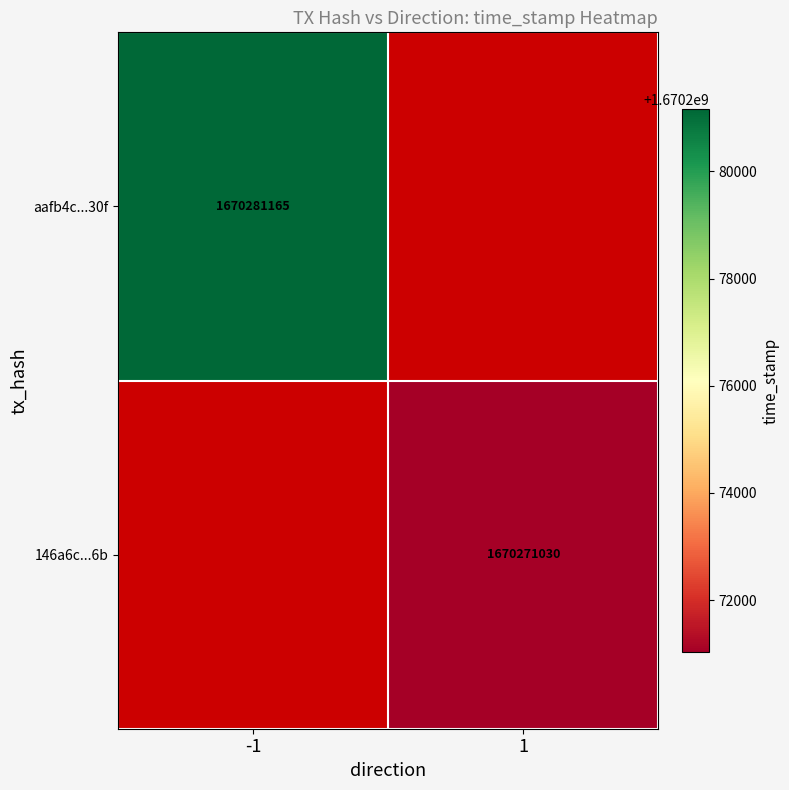

Between 1 and -1, which is larger?

-1